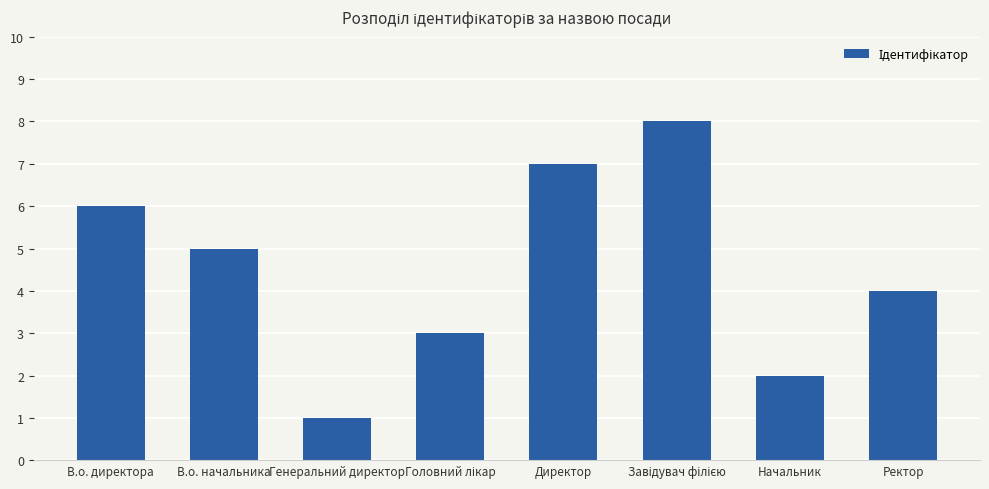

What is the sum of all values?

36